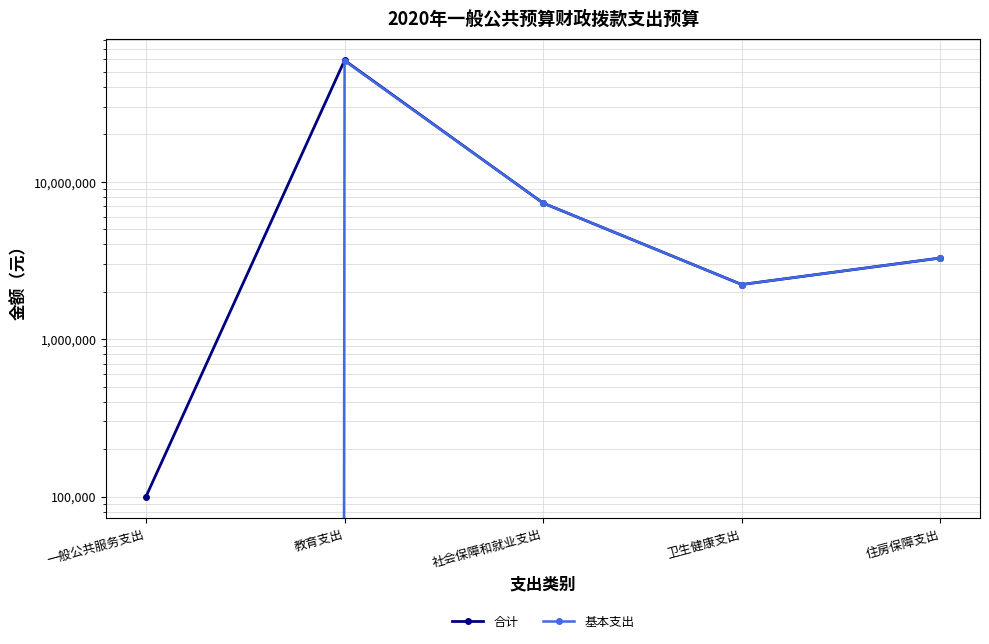

At which label does 基本支出 first exceed 3279144?

教育支出